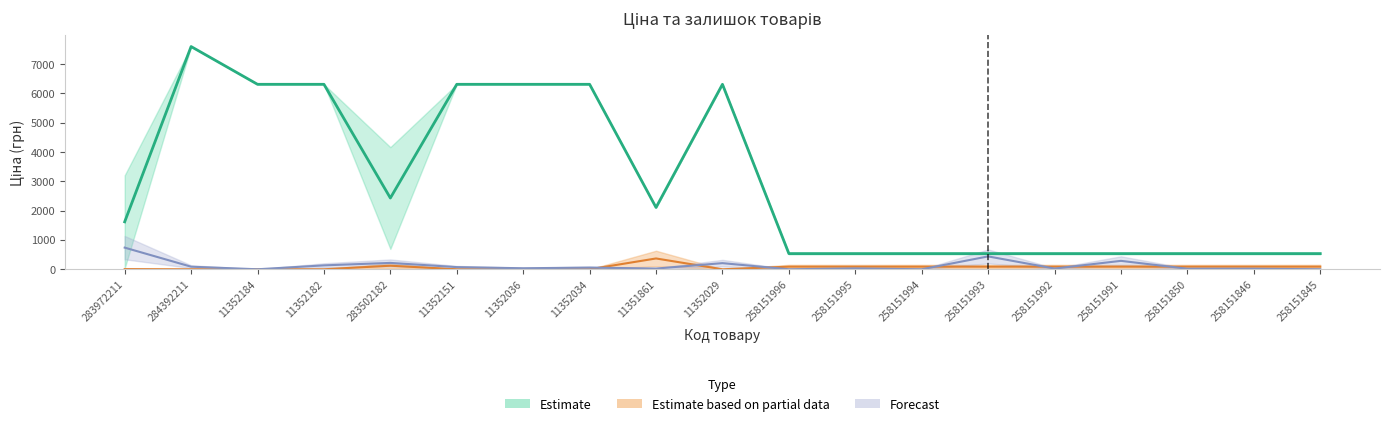

Between 258151991 and 258151994, which is larger?

258151991